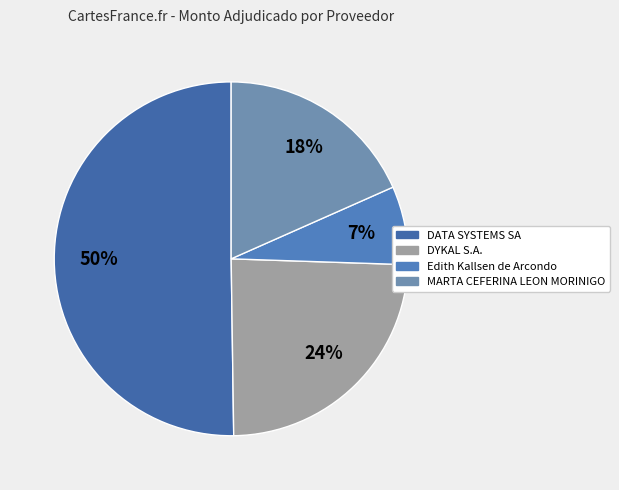

What is the change in value from DYKAL S.A. to MARTA CEFERINA LEON MORINIGO?

-1965000